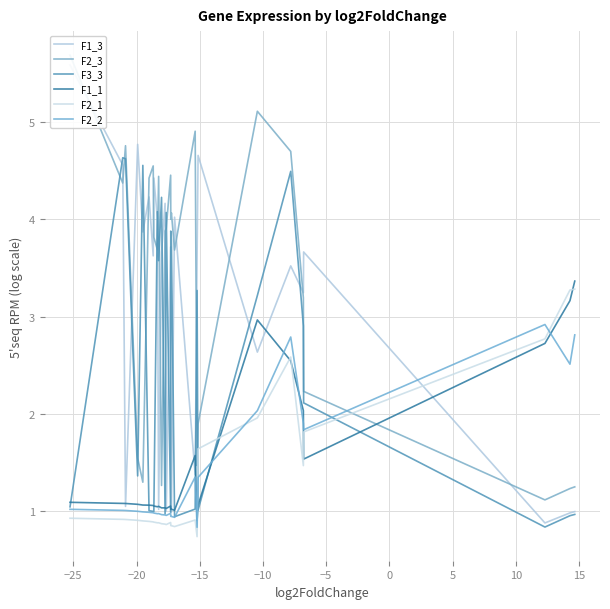

Reading left to right, extract all data points from this chart.

F1_3: 5.6	4.6	1.0	4.8	3.9	4.2	3.6	4.4	4.0	1.0	3.7	4.2	1.0	3.7	1.0	1.0	4.0	1.4	3.6	4.7	2.6	3.5	3.2	3.7	0.9	1.0	1.0
F2_3: 5.7	4.4	4.8	1.5	1.3	4.4	4.6	3.8	3.7	4.4	1.3	3.9	3.9	4.5	4.0	4.1	3.7	4.9	1.5	1.9	5.1	4.7	3.2	2.2	1.1	1.2	1.2
F3_3: 1.0	4.6	4.6	1.4	4.6	1.0	1.0	1.0	4.1	3.6	4.2	1.0	4.1	1.0	3.9	3.8	0.9	1.0	3.3	1.0	3.2	4.5	2.9	2.1	0.8	0.9	1.0
F1_1: 1.1	1.1	1.1	1.1	1.1	1.1	1.1	1.0	1.0	1.0	1.0	1.0	1.0	1.0	1.0	1.0	1.0	1.6	0.9	1.1	3.0	2.5	2.0	1.5	2.7	3.2	3.4
F2_1: 0.9	0.9	0.9	0.9	0.9	0.9	0.9	0.9	0.9	0.9	0.9	0.9	0.9	0.9	0.8	0.8	0.8	0.9	0.7	1.6	2.0	2.6	1.5	1.8	2.8	3.3	3.3
F2_2: 1.0	1.0	1.0	1.0	1.0	1.0	1.0	1.0	1.0	1.0	1.0	1.0	1.0	1.0	0.9	0.9	0.9	1.3	0.8	1.3	2.0	2.8	1.9	1.8	2.9	2.5	2.8